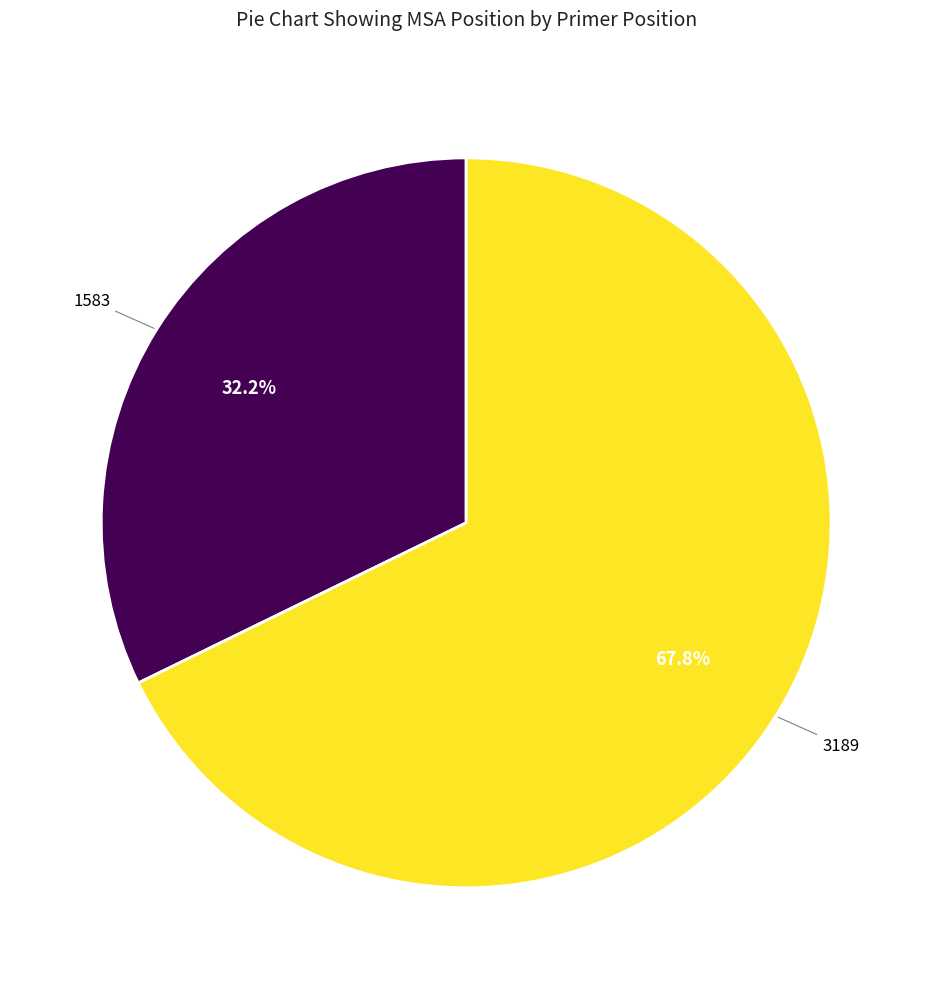

How many segments does this pie chart have?

2